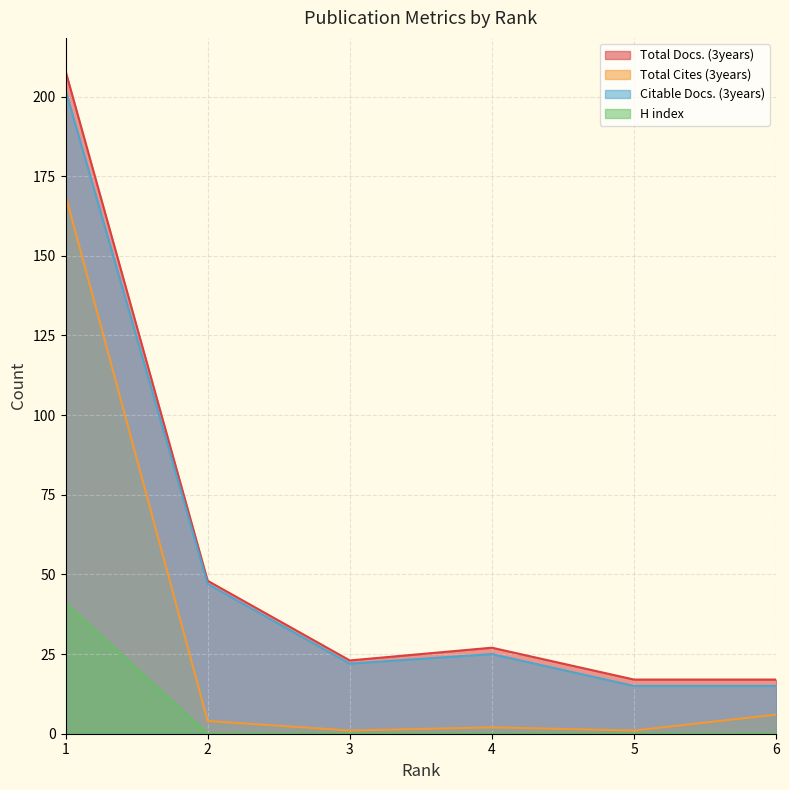

How many lines are shown in the chart?

4